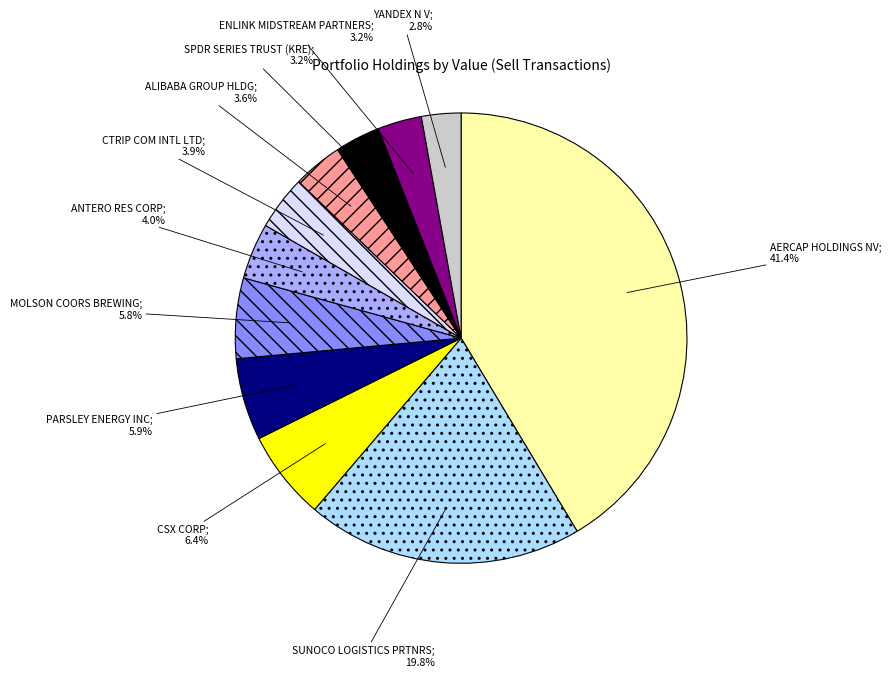

Is there any slice that represents more than half of the pie?

No